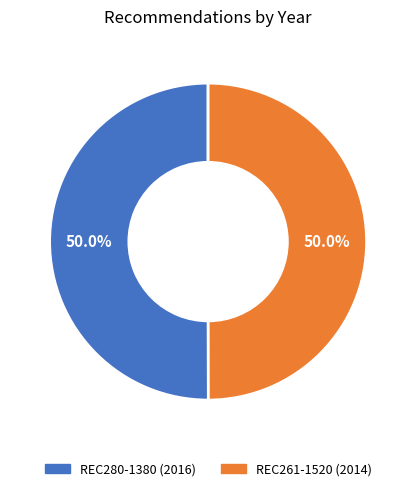

To the nearest percent, what portion does REC280-1380 represent?

50%